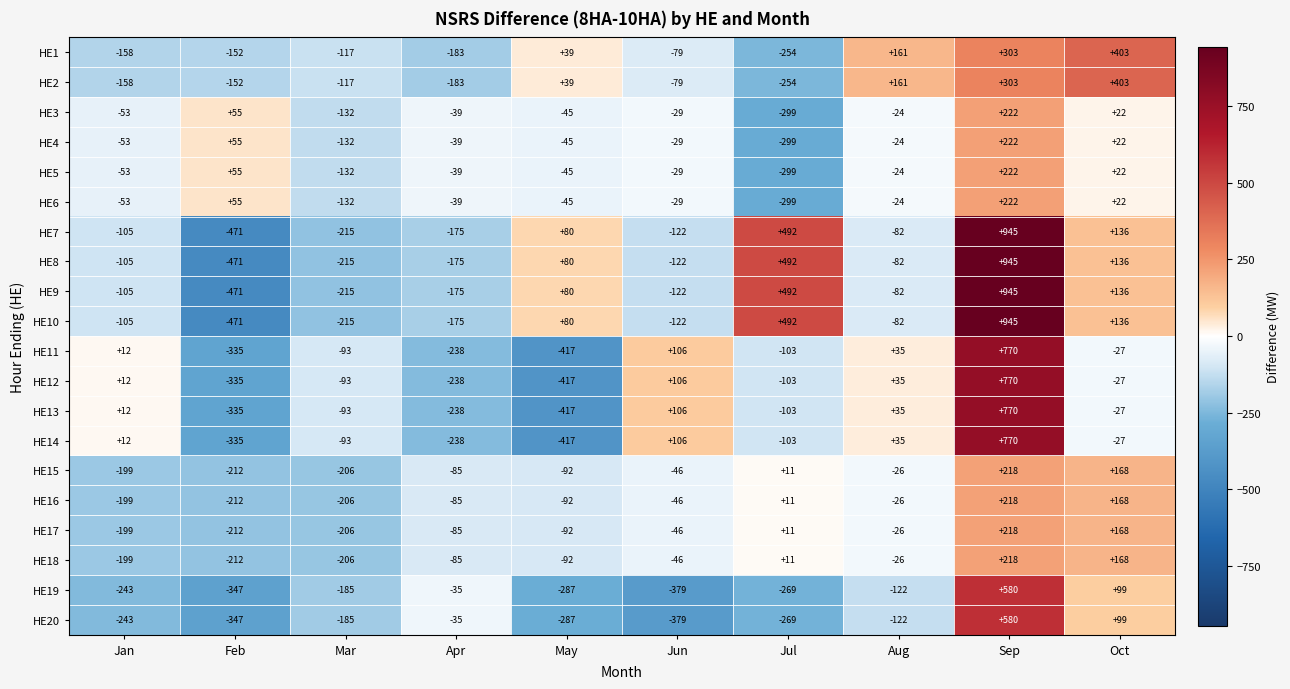

Where is HE7 nearest to the value 237?

Oct